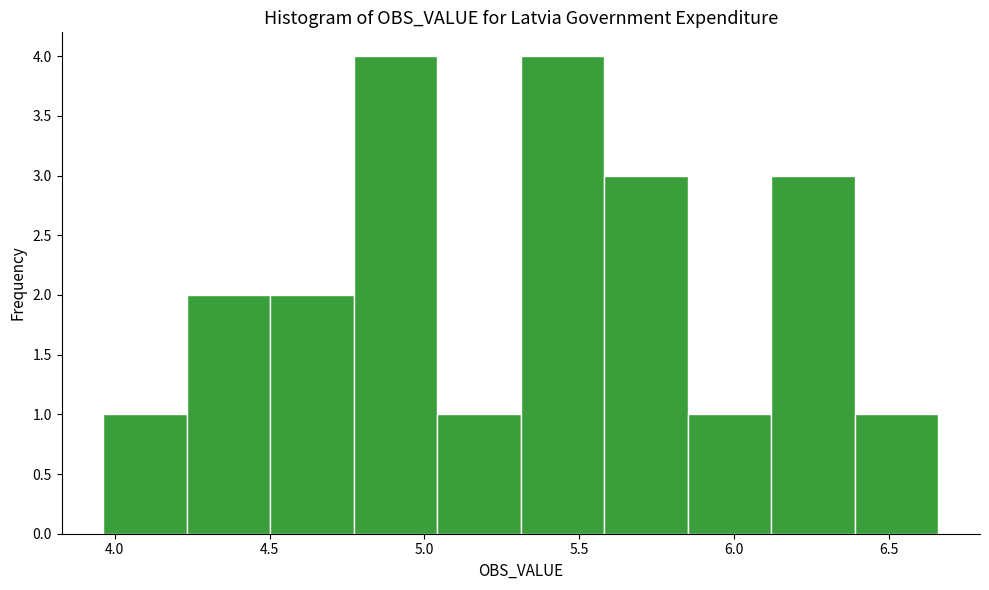

Reading left to right, list every bar in this chart as the range it spans on the x-axis followed by its height. Neither the bar edges nor the heights are printed on the chart, so give them approximately, as read against the axes.

3.95 to 4.25: 1
4.25 to 4.50: 2
4.50 to 4.75: 2
4.75 to 5.05: 4
5.05 to 5.30: 1
5.30 to 5.60: 4
5.60 to 5.85: 3
5.85 to 6.10: 1
6.10 to 6.40: 3
6.40 to 6.65: 1